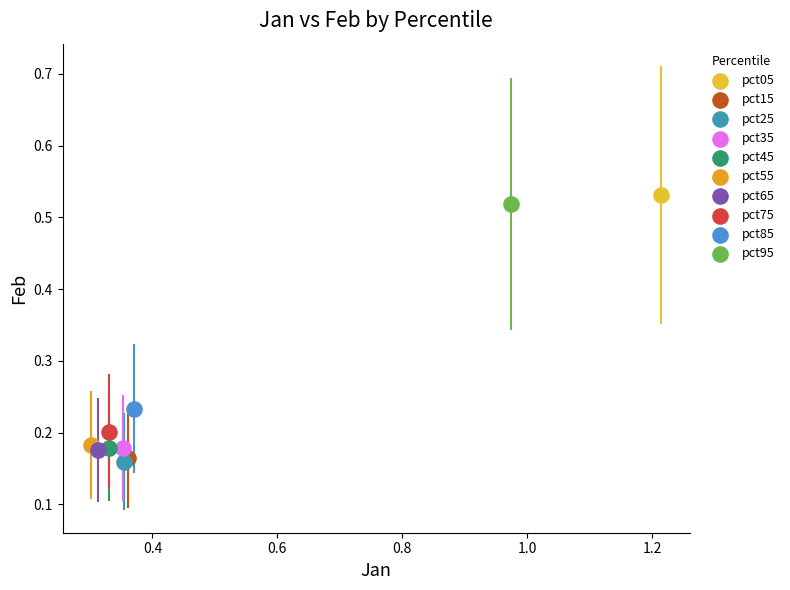

What are all the series names shown in the legend?

pct05, pct15, pct25, pct35, pct45, pct55, pct65, pct75, pct85, pct95